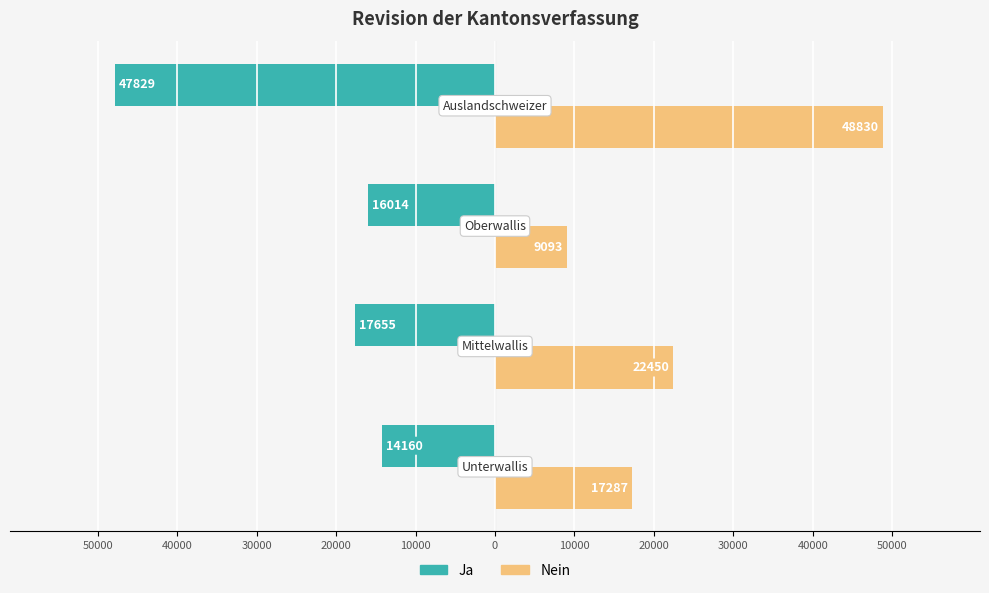

What are all the series names shown in the legend?

Ja, Nein